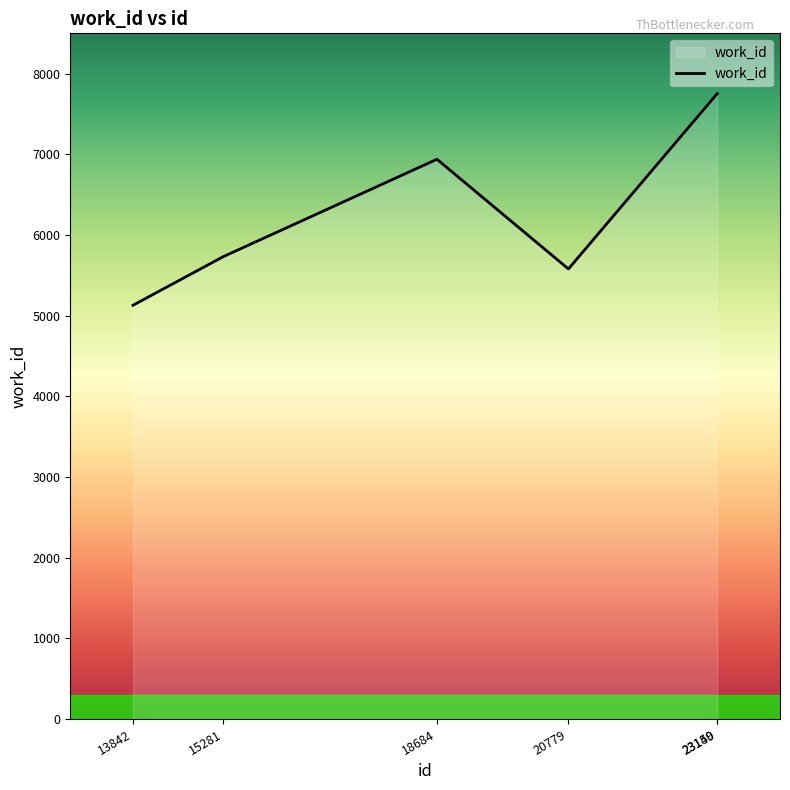

Is it true that the value at 18684 is 6939?

True